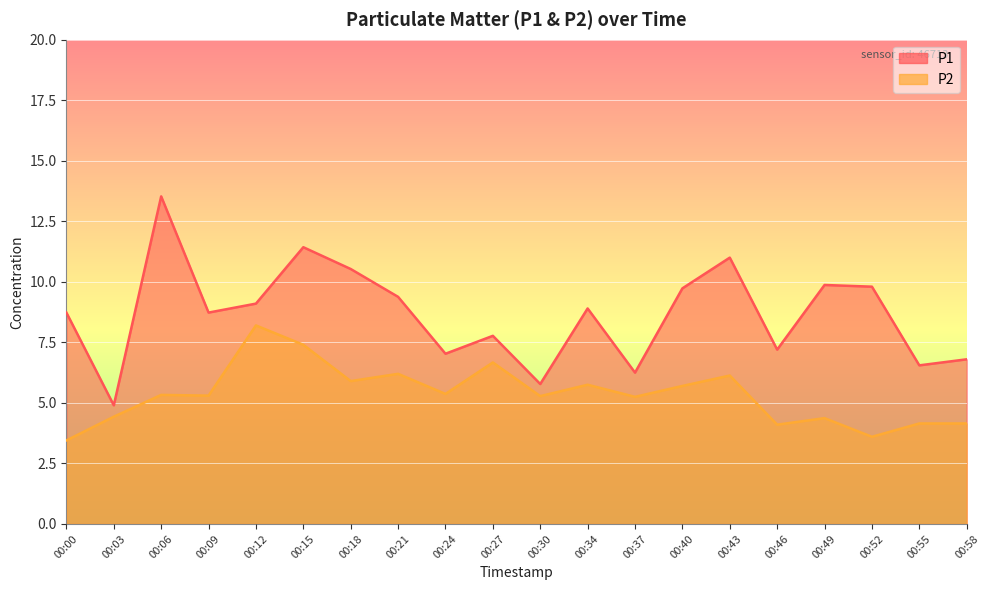

What is the sum of the P1 values at 00:03 and 00:58?

11.7